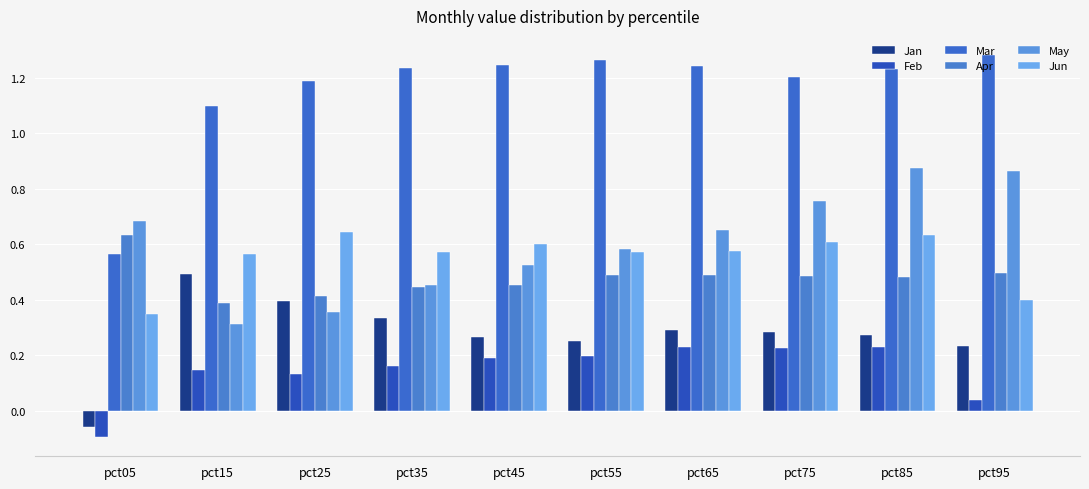

Count the number of categories in the chart.

10